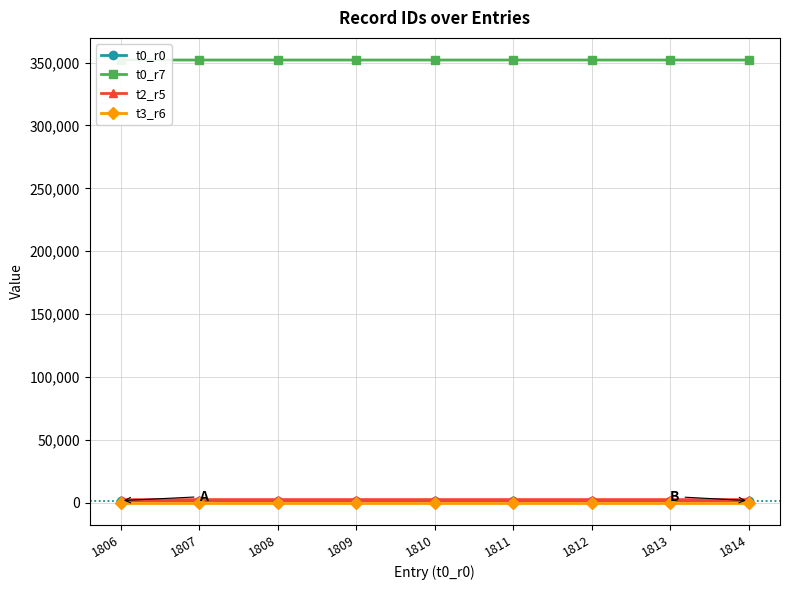

True or false: t0_r7 has a value of 540866 at 1813.

False